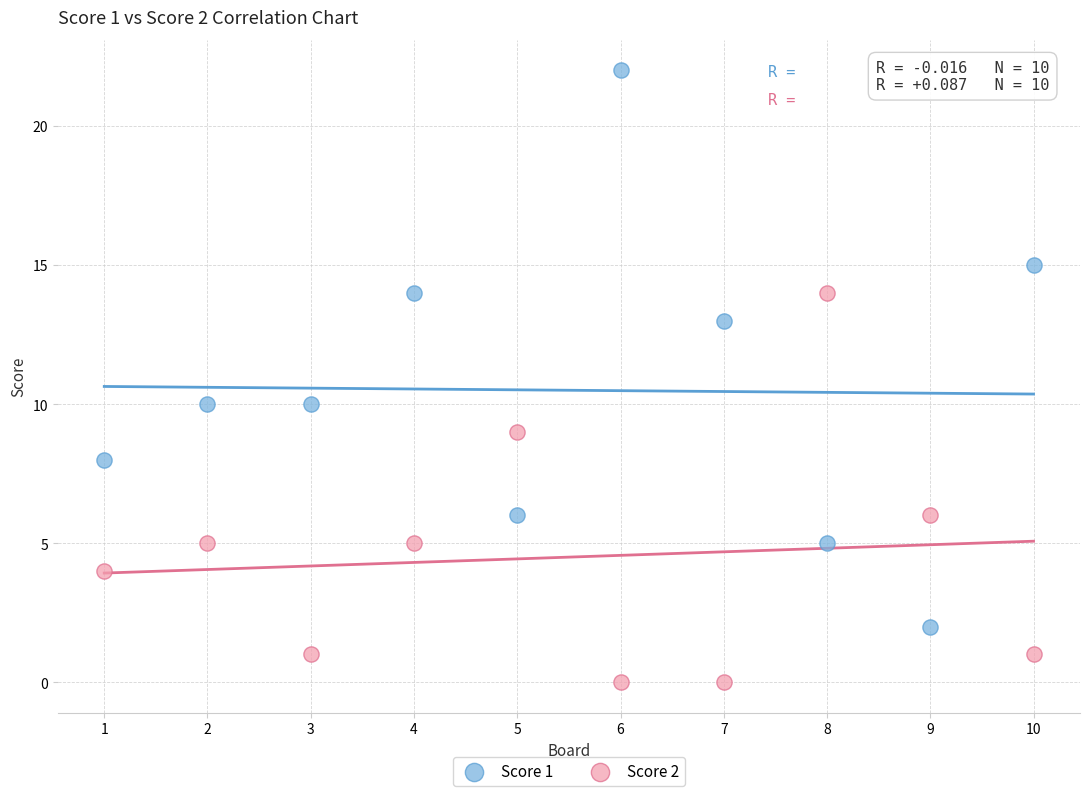

What are all the series names shown in the legend?

Score 1, Score 2